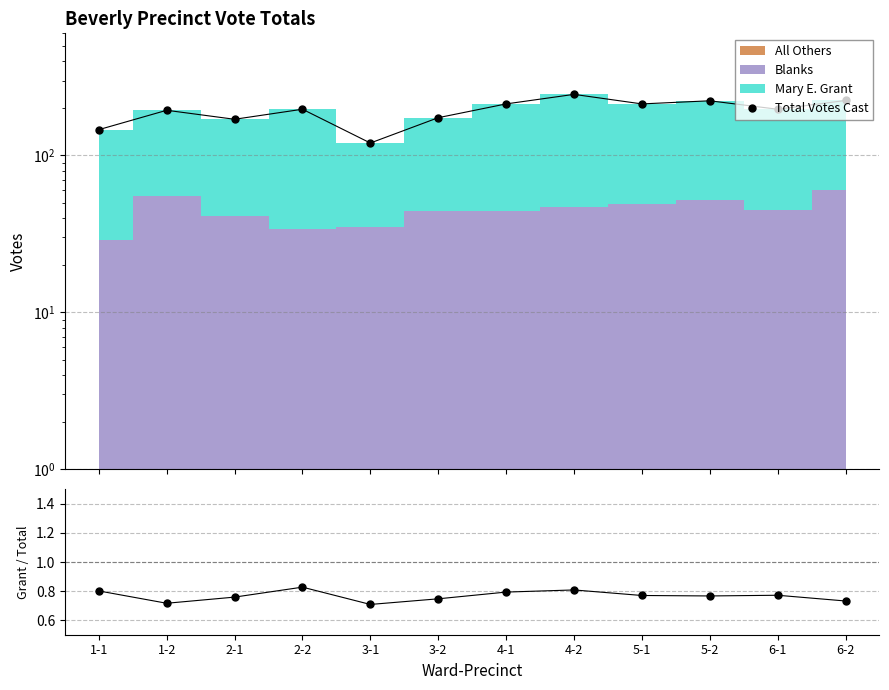

What is the highest value of the Total Votes Cast series?

245.0